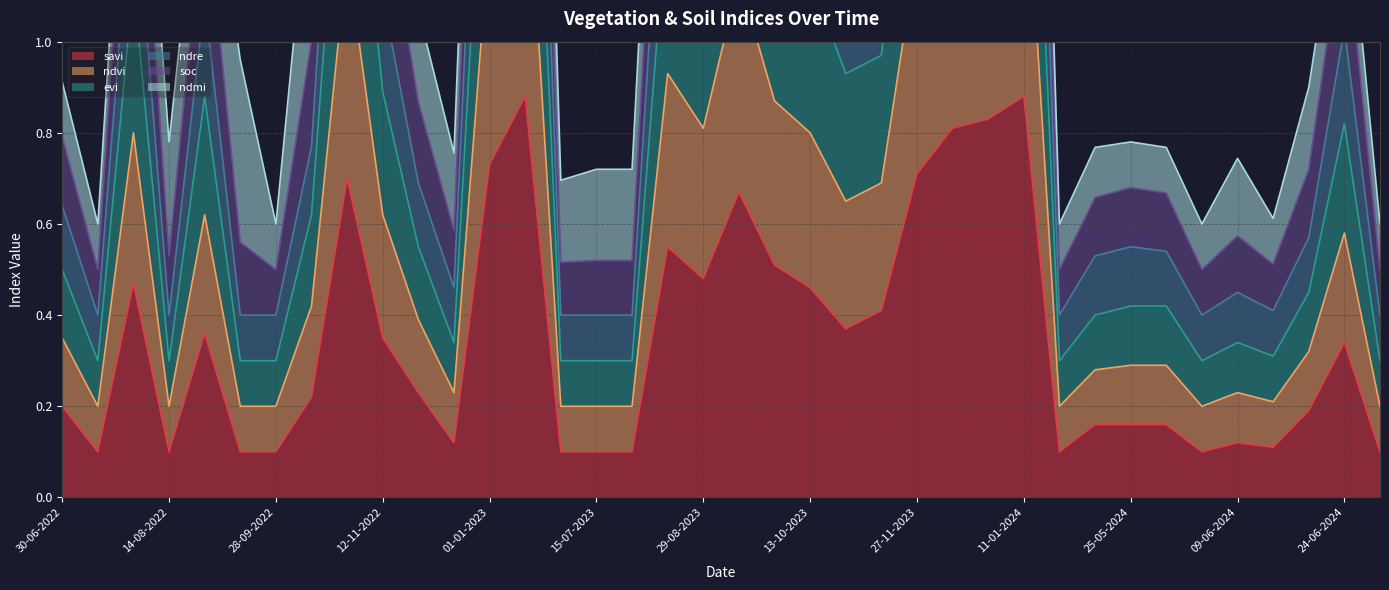

Is it true that savi equals 0.3 at 29-08-2023?

False